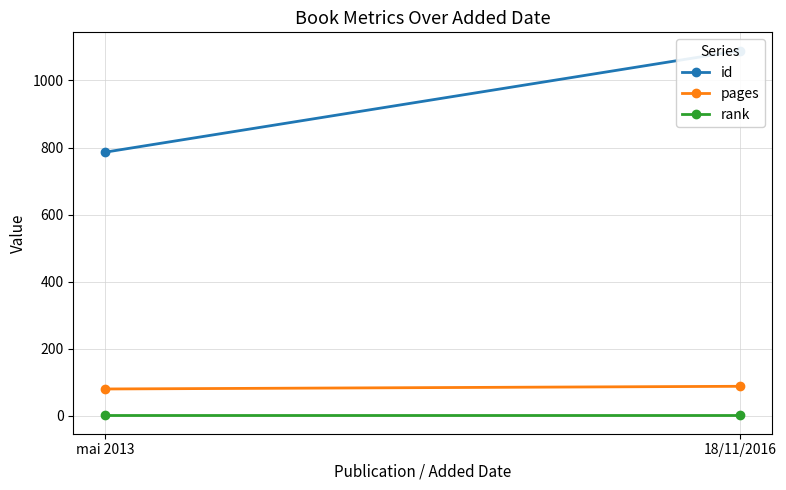

Is the value of id at 18/11/2016 greater than the value of pages at mai 2013?

Yes